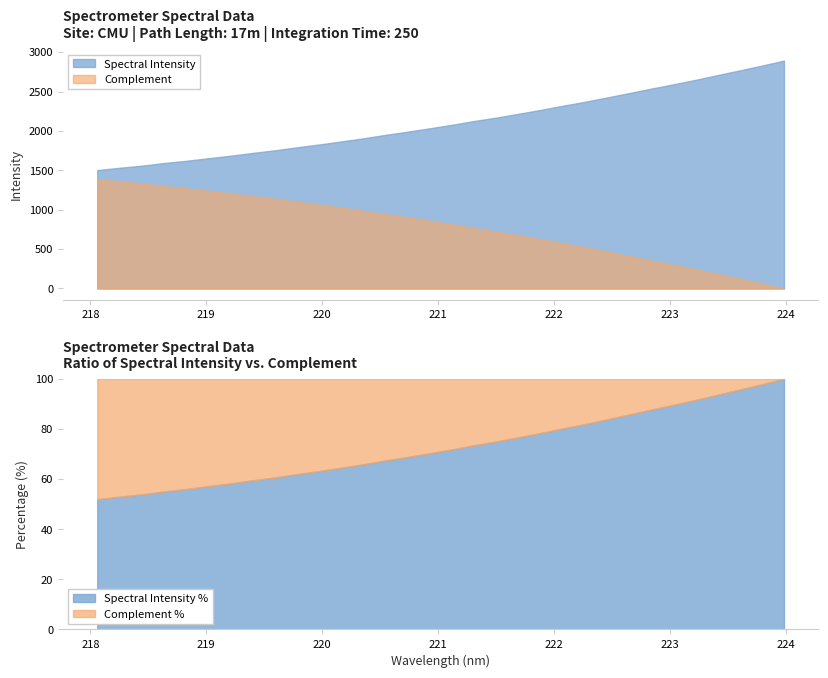

What is the label of the 32nd point from the right?

218.0596